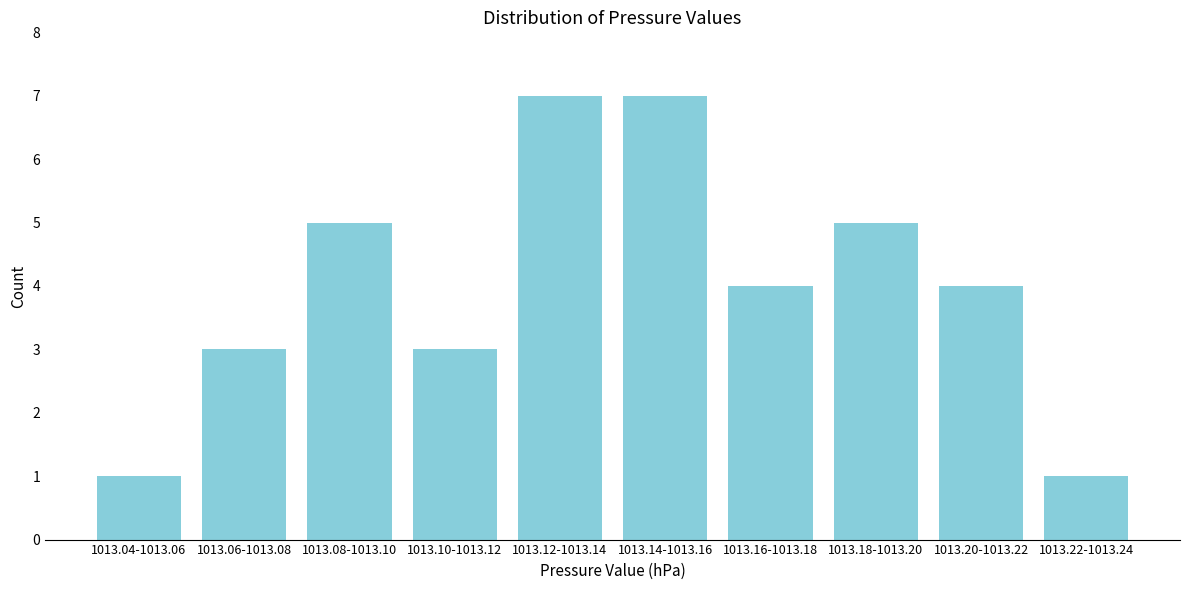

Reading right to left, what are all the values shown in this chart?

1	4	5	4	7	7	3	5	3	1